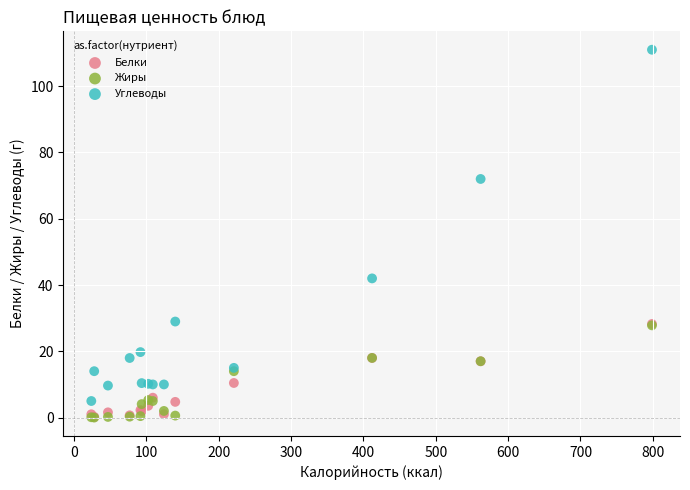

Which series reaches the maximum Y coordinate?

Углеводы